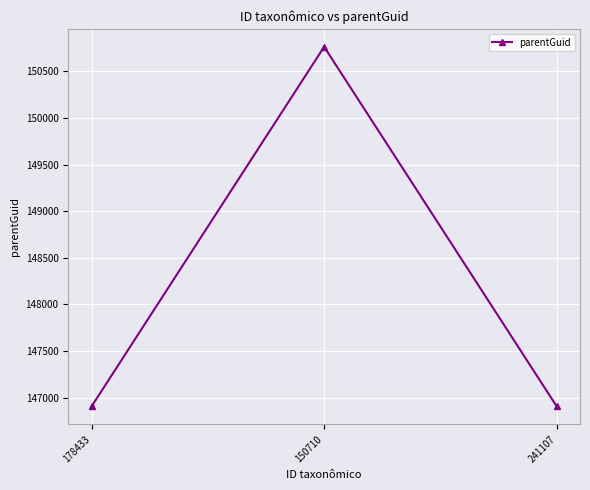

What is the label of the 1st point from the right?

241107